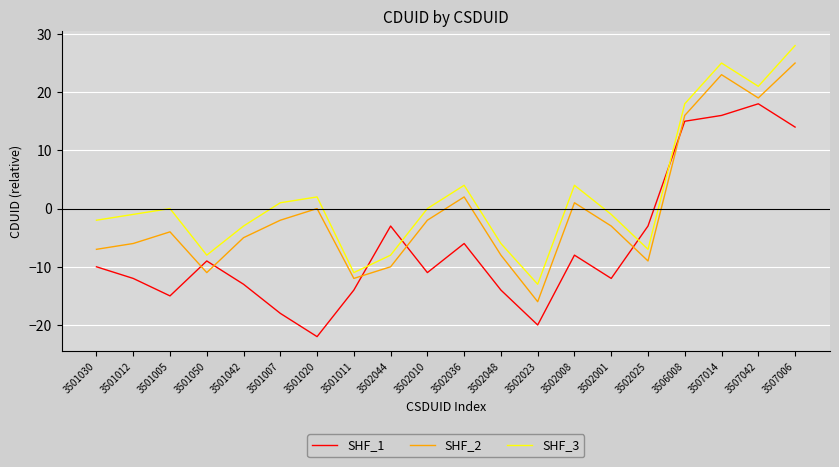

At 3501012, list the series in order from largest to smallest.

SHF_3, SHF_2, SHF_1